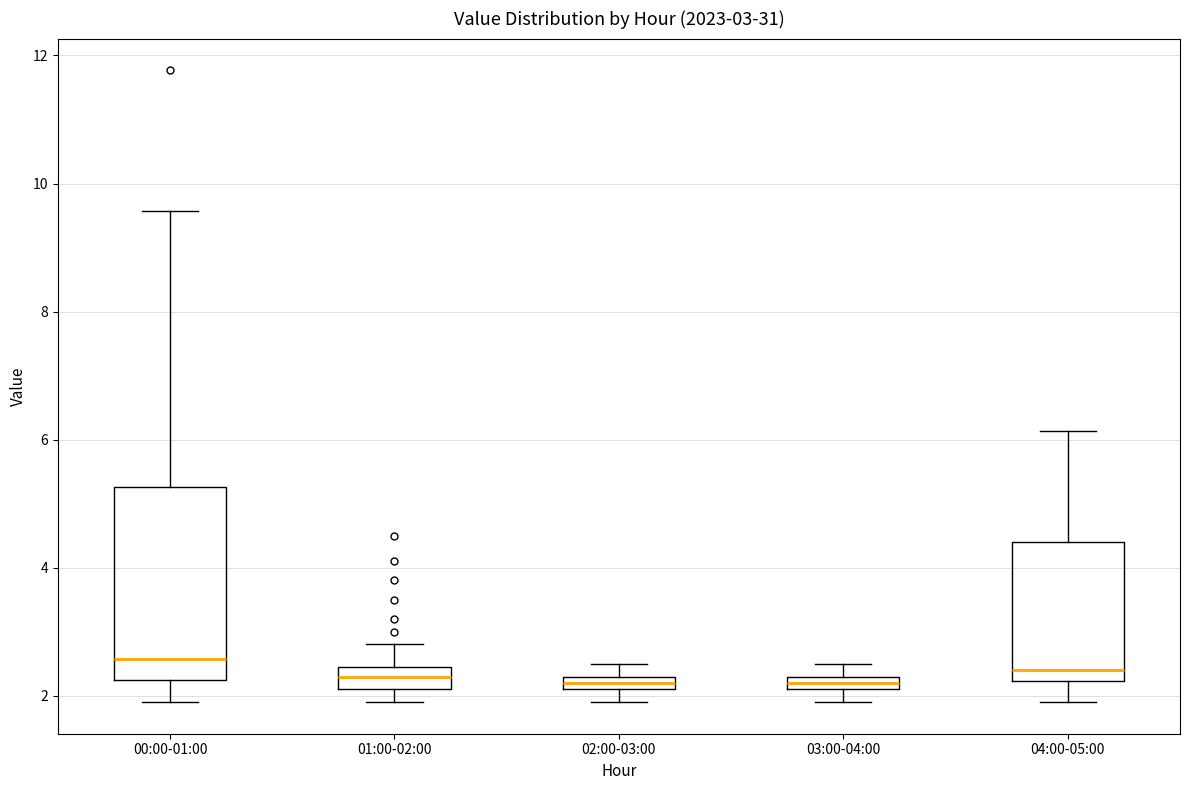

Which box is the tallest, from its lower edge to its upper edge?

00:00-01:00